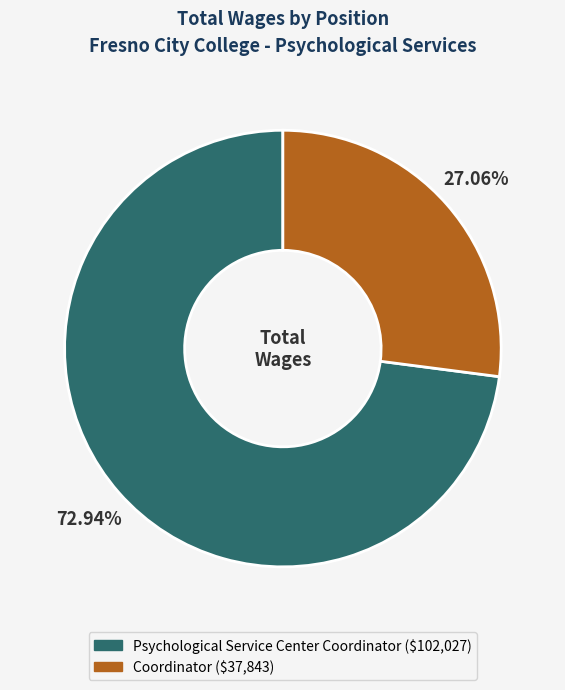

How many slices are in this pie chart?

2